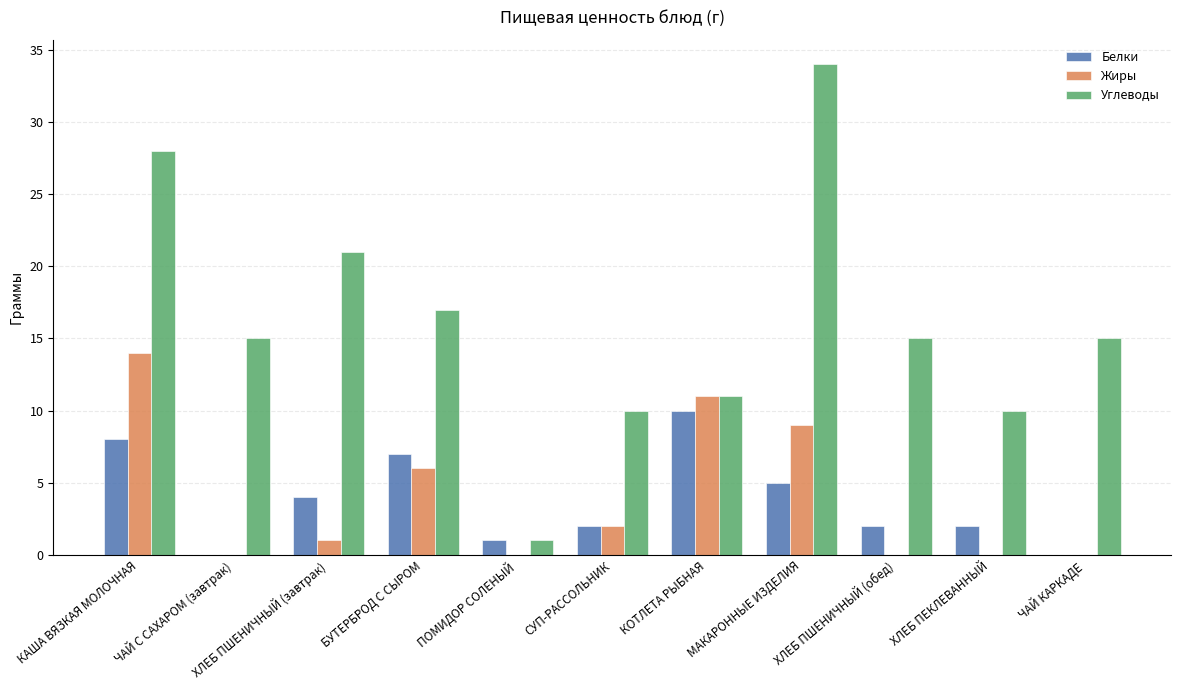

Which series has the largest total across all categories?

Углеводы